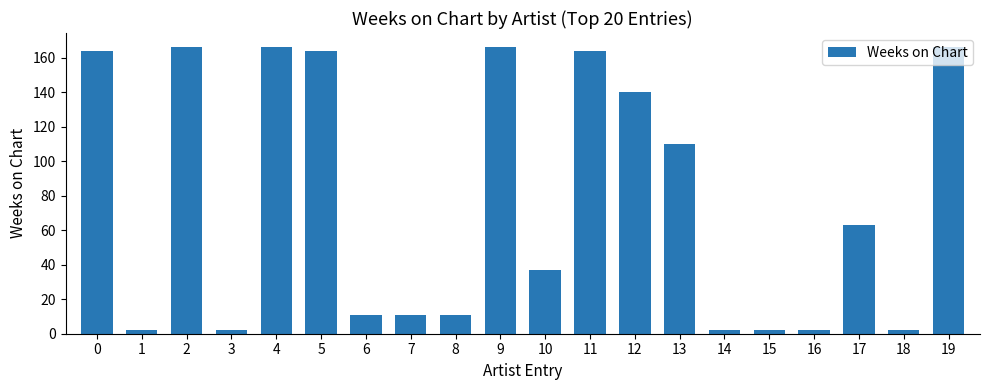

Reading left to right, transcribe all the data shown in this chart.

0=164	1=2	2=166	3=2	4=166	5=164	6=11	7=11	8=11	9=166	10=37	11=164	12=140	13=110	14=2	15=2	16=2	17=63	18=2	19=166